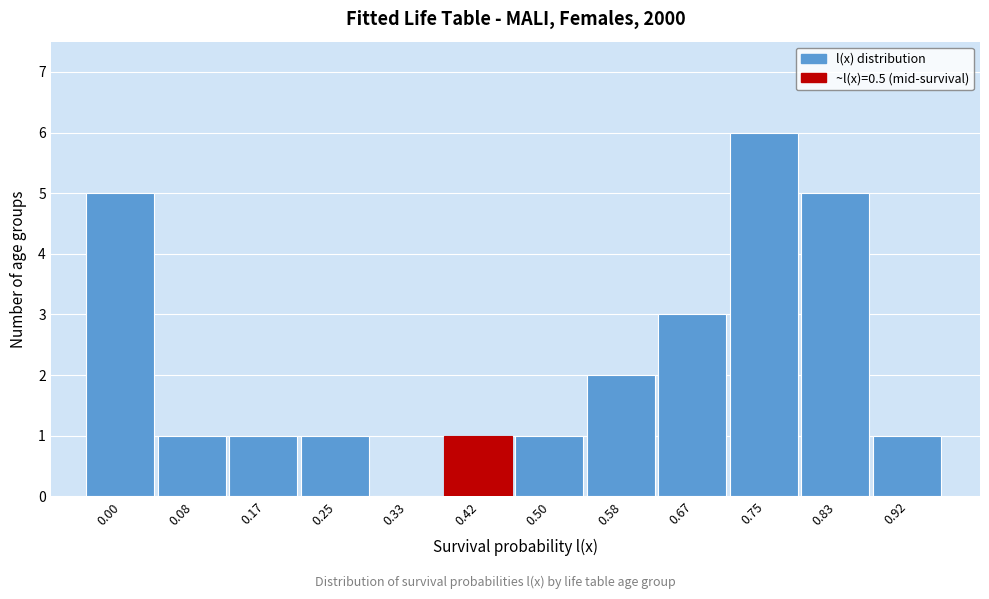

Reading left to right, list all the values displayed in this chart.

0.00=5	0.08=1	0.17=1	0.25=1	0.33=0	0.42=1	0.50=1	0.58=2	0.67=3	0.75=6	0.83=5	0.92=1